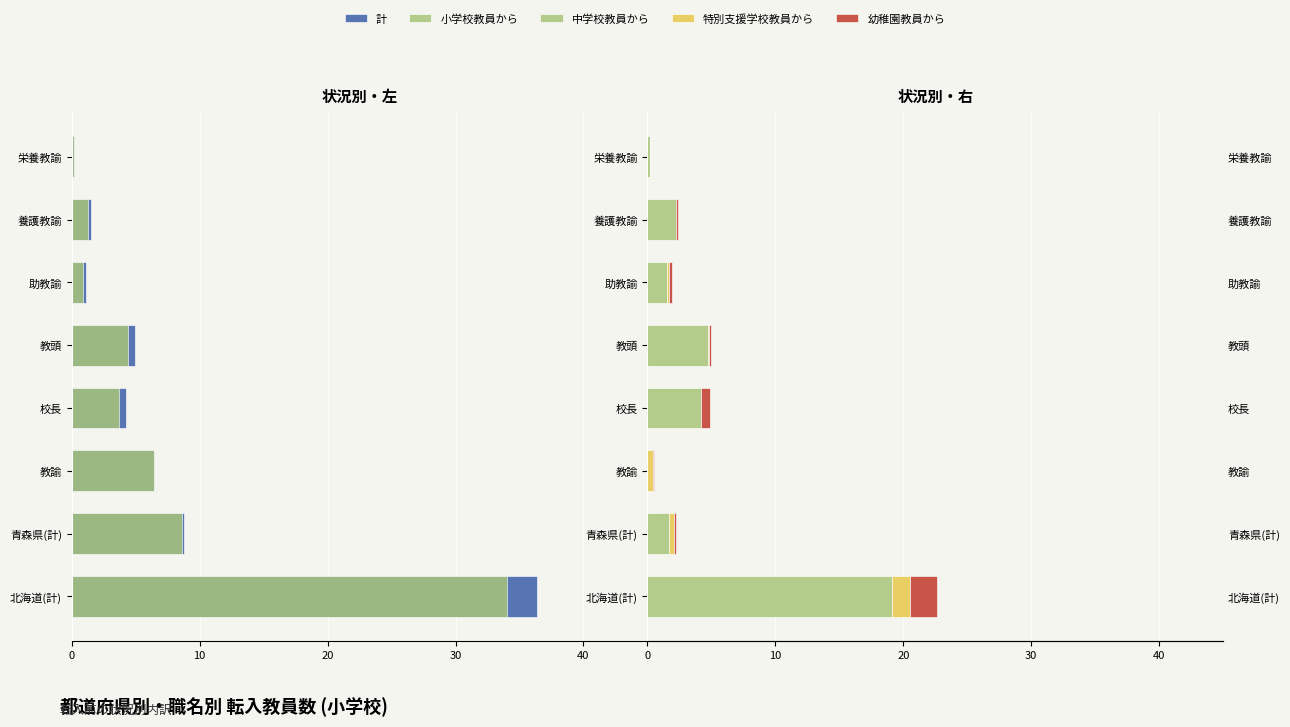

Which series has the widest spread of values?

計